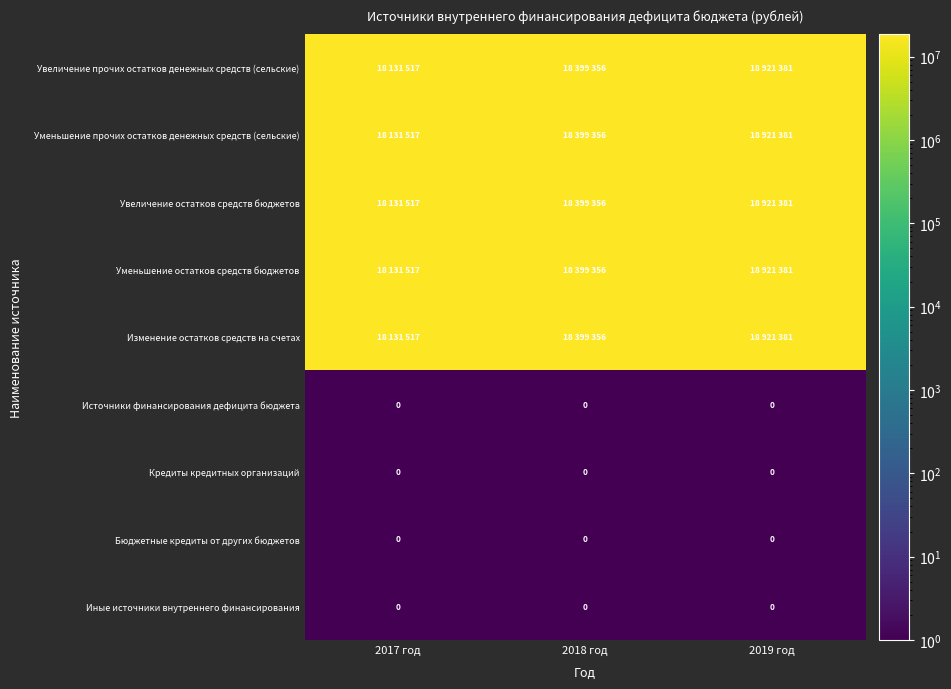

Which series has the largest range (max minus min)?

Увеличение прочих остатков денежных средств (сельские)